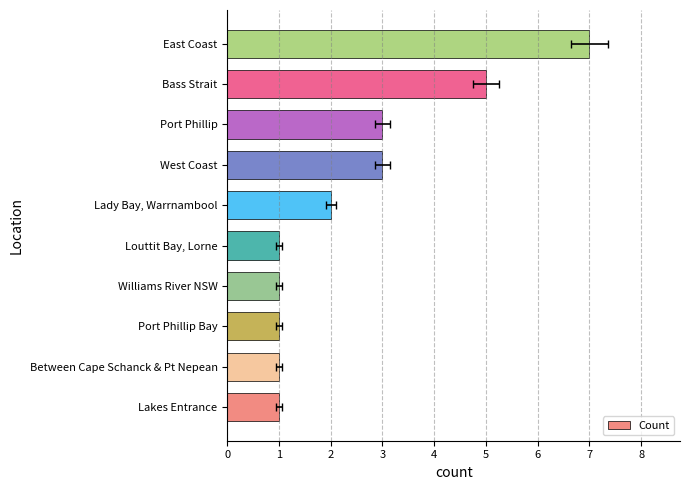

Which has a higher value, Port Phillip Bay or Louttit Bay, Lorne?

Port Phillip Bay